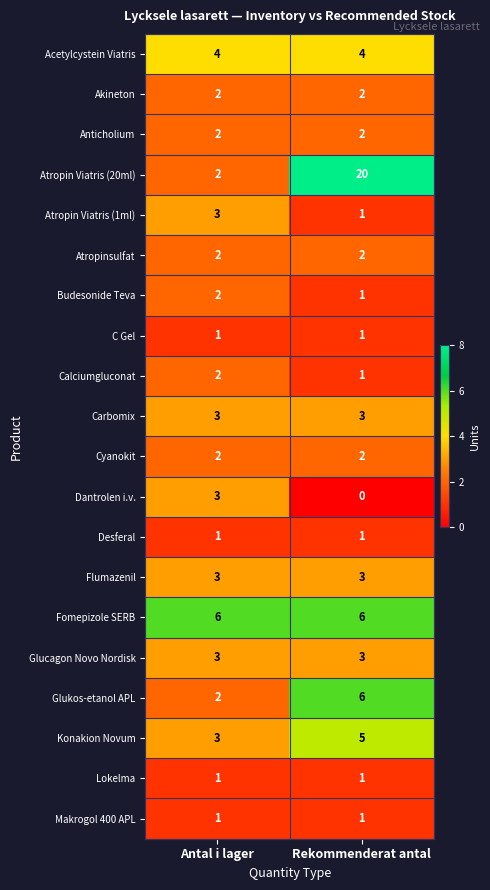

At which category does the chart reach its minimum across all series?

Rekommenderat antal